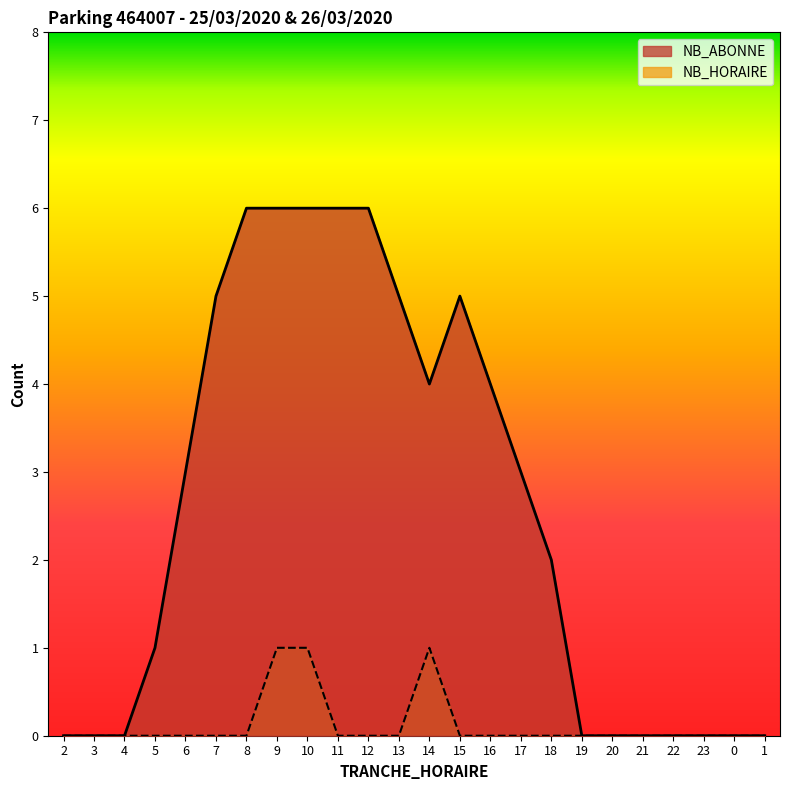

What are all the series names shown in the legend?

NB_ABONNE, NB_HORAIRE